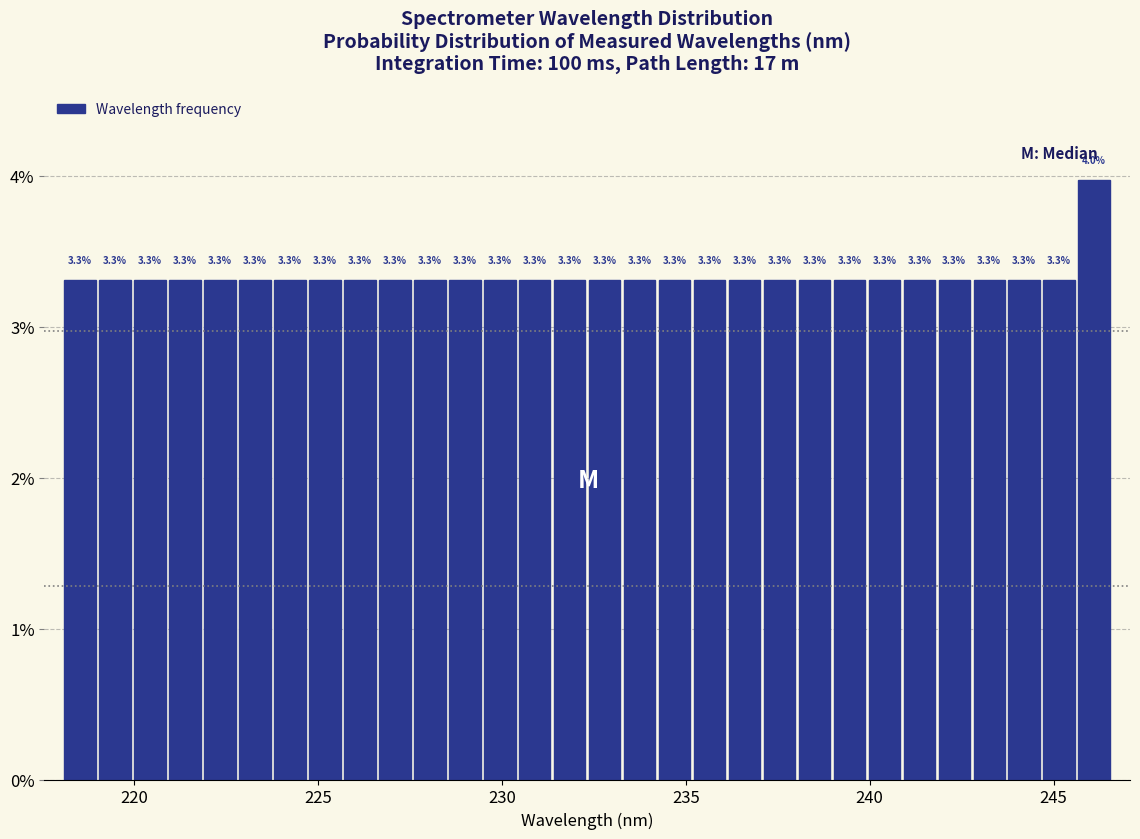

Around what value on the x-axis is the tallest bar? Give the approximate position of its centre, as read against the axis.

246.0